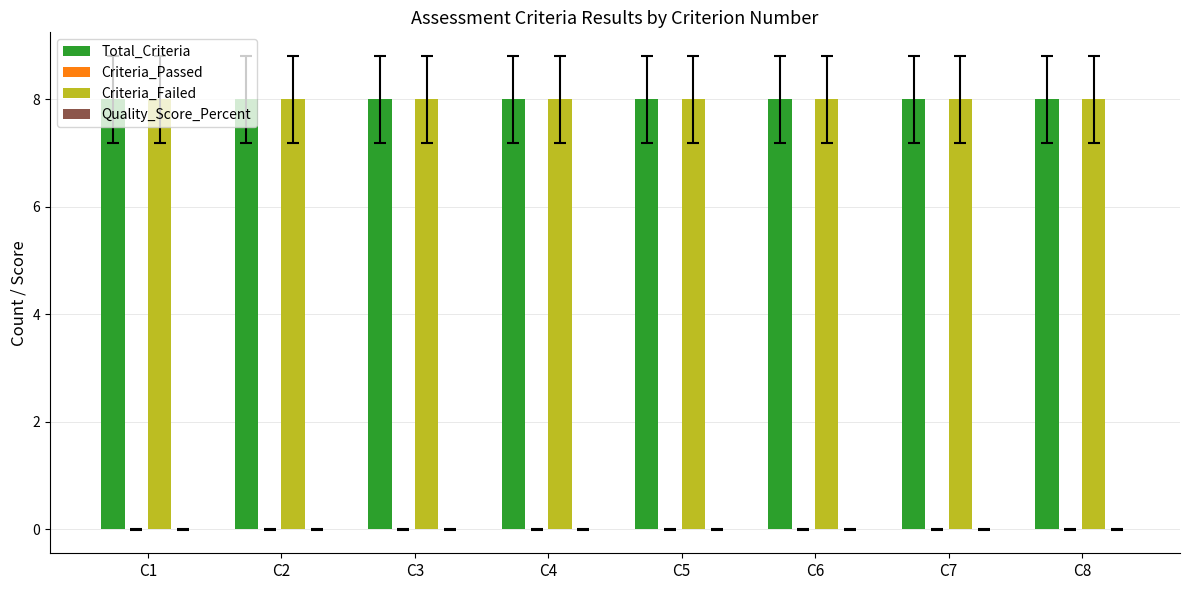

At which label is Criteria_Failed closest to 8?

C1